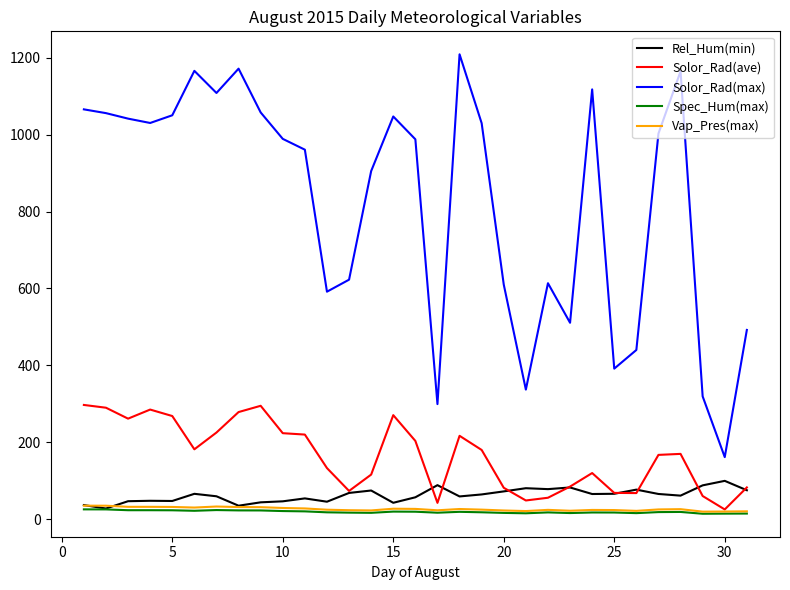

Does the chart display data point markers on the line(s)?

No